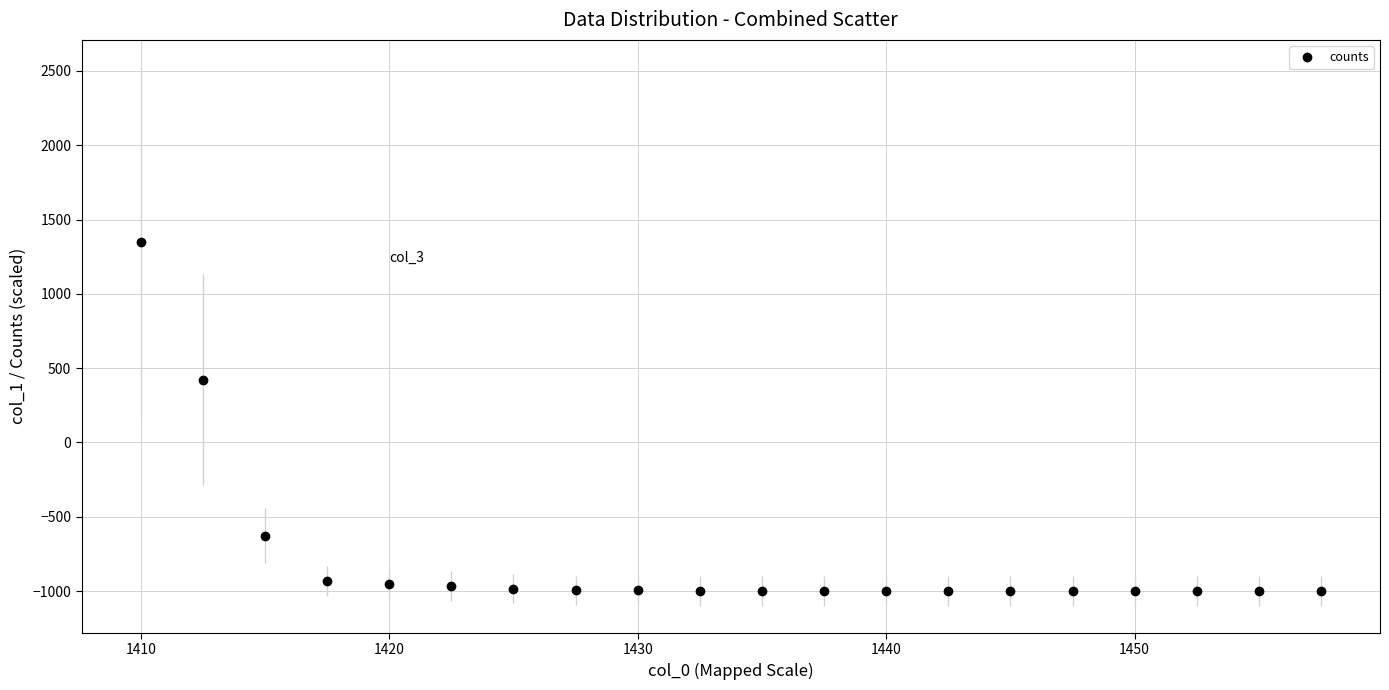

What is the smallest value displayed?

-1000